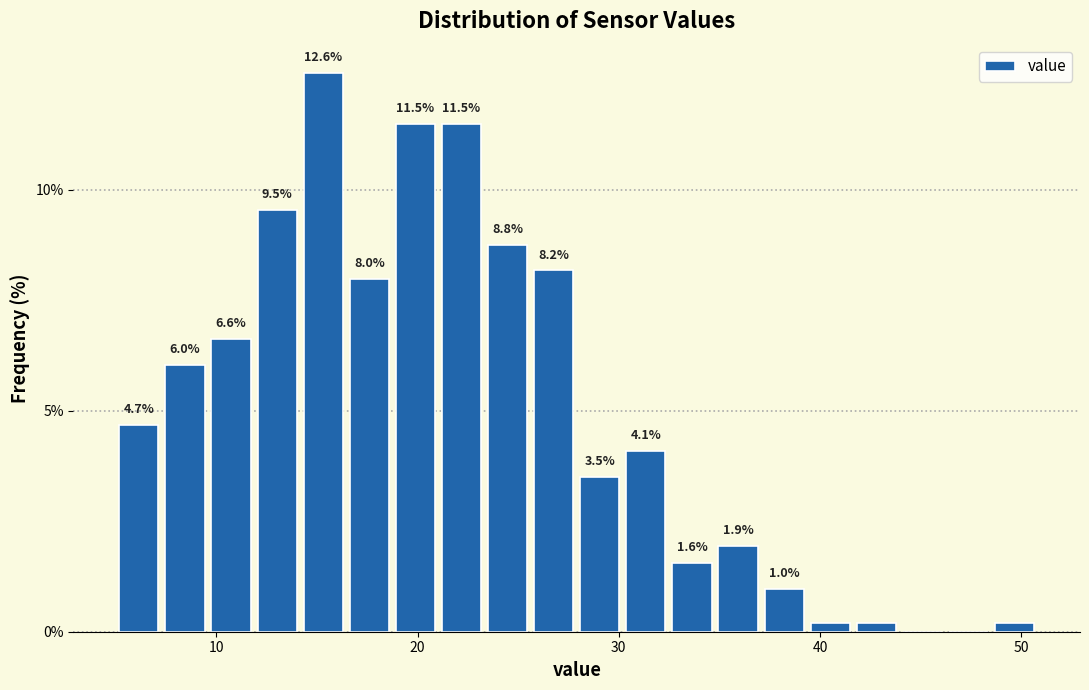

Read against the x-axis, roughly where is the centre of the tallest bar?

15